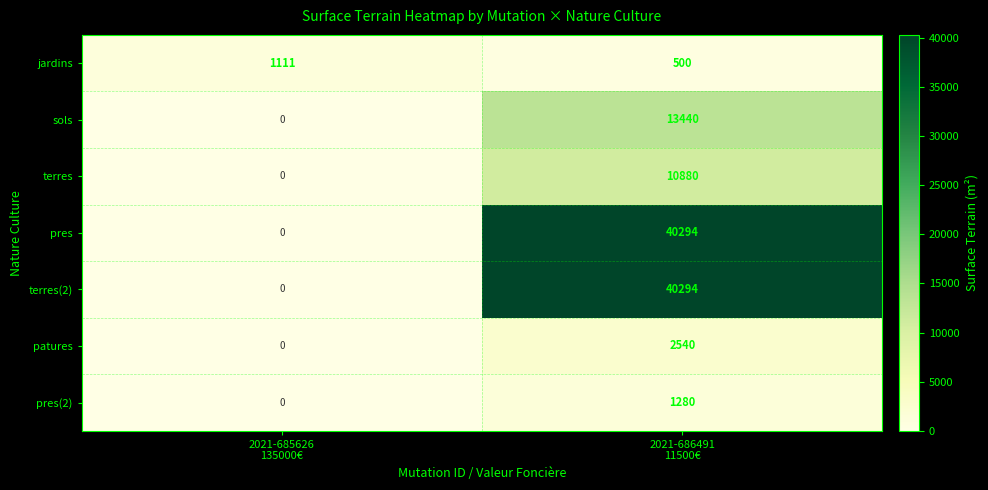

How many data points in patures are less than 2540?

1